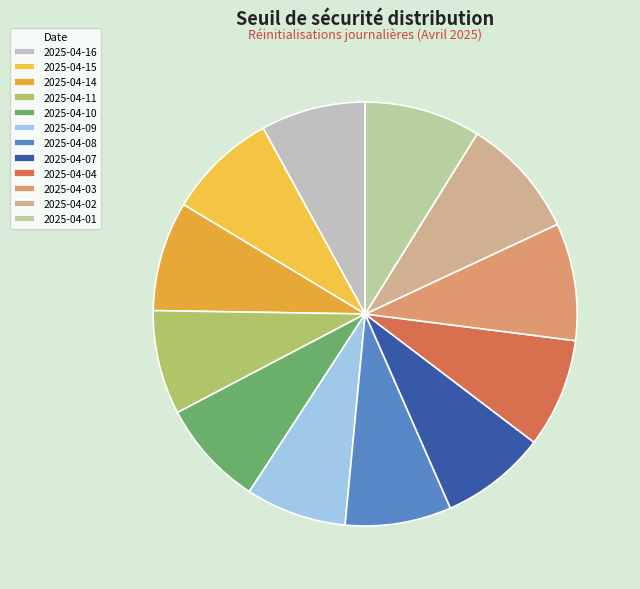

Count the number of slices in the pie.

12